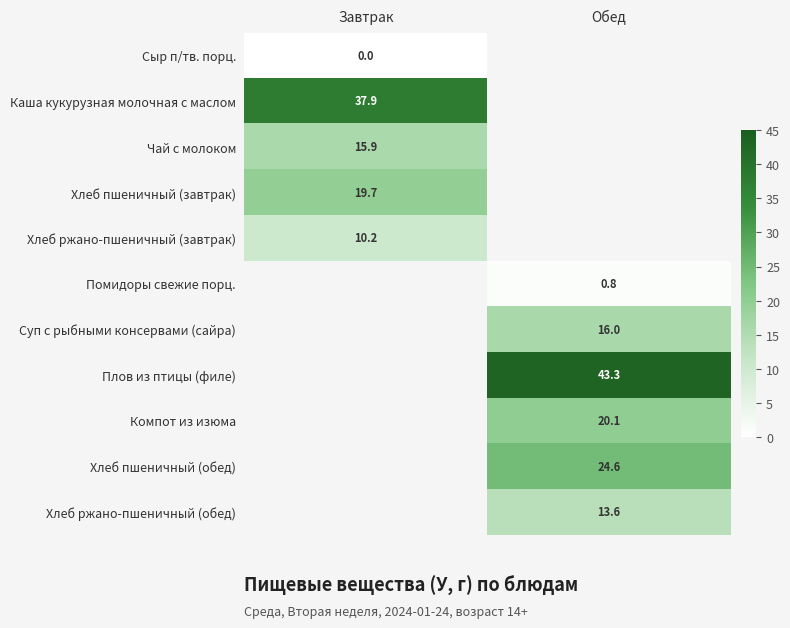

Which has a higher value, Обед or Завтрак?

Завтрак